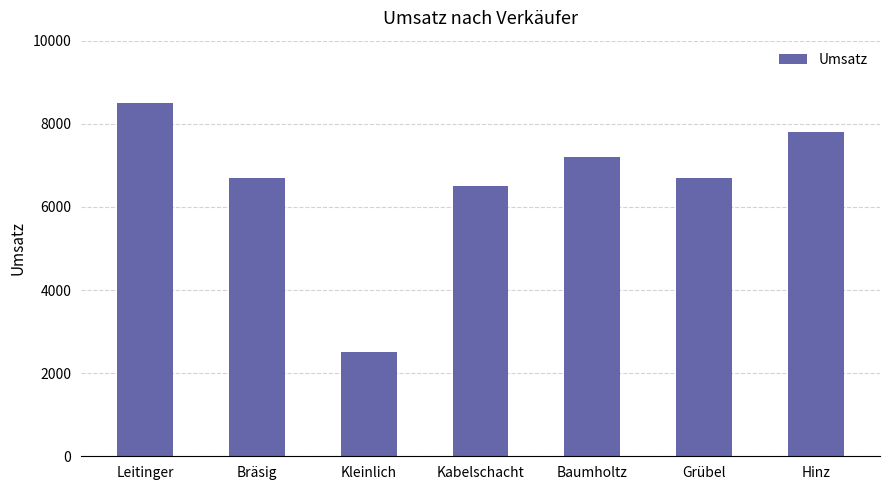

What is the value of the 4th bar from the left?

6500